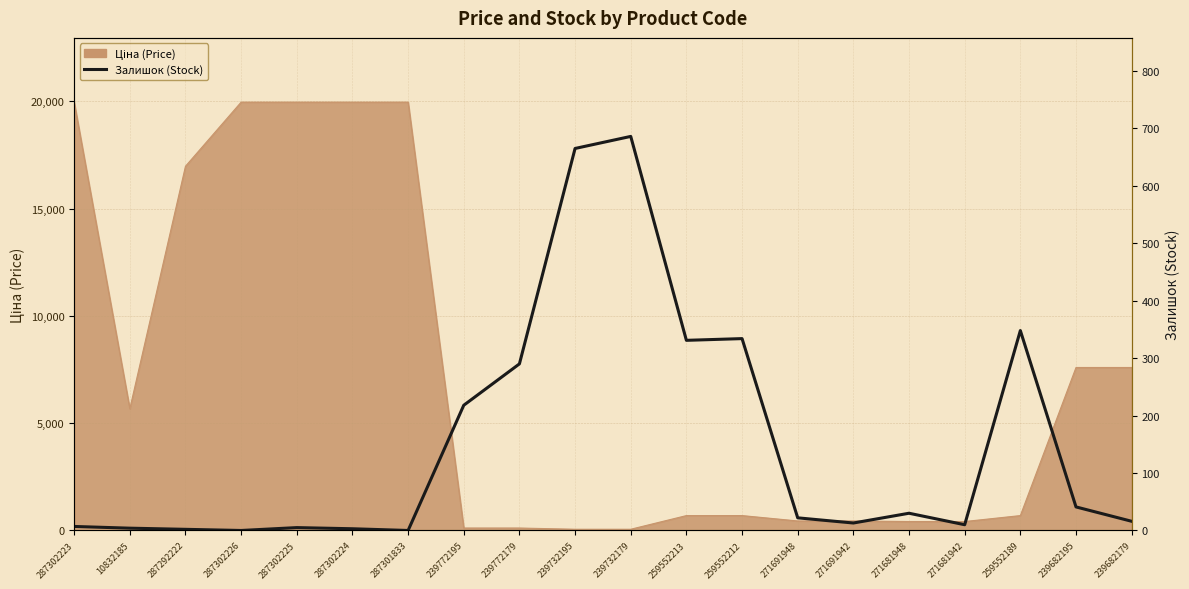

At which label is the value closest to 343?

259552189